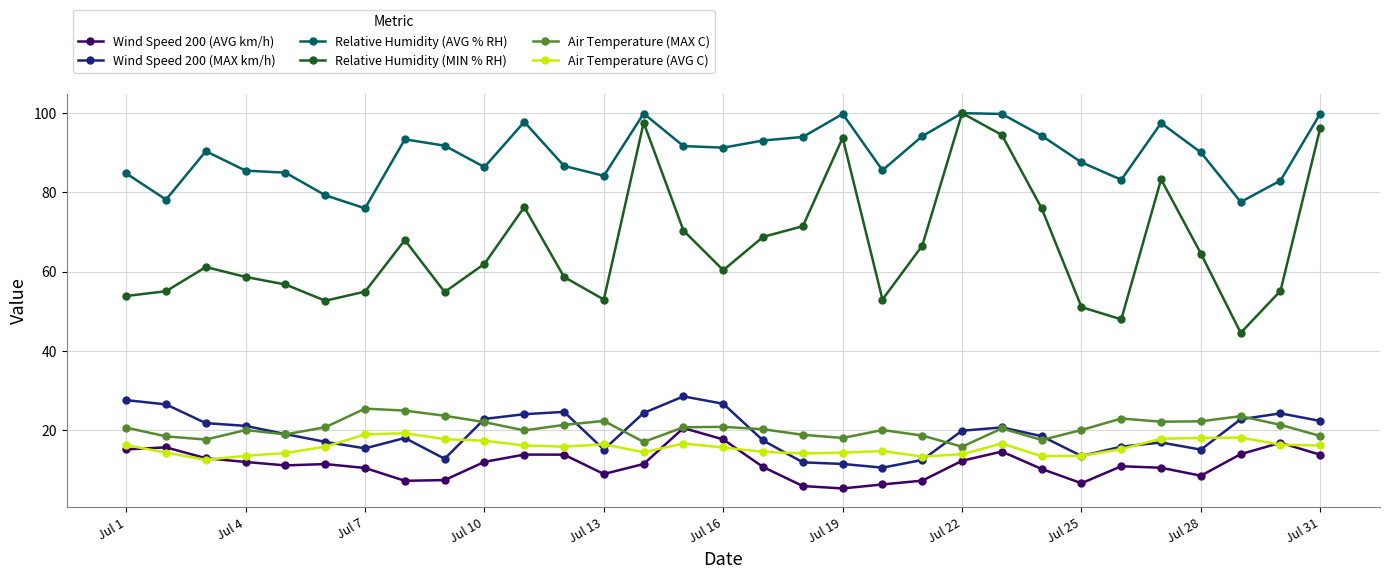

What is the value of the Air Temperature (AVG C) point at the 9th from the left?

17.8